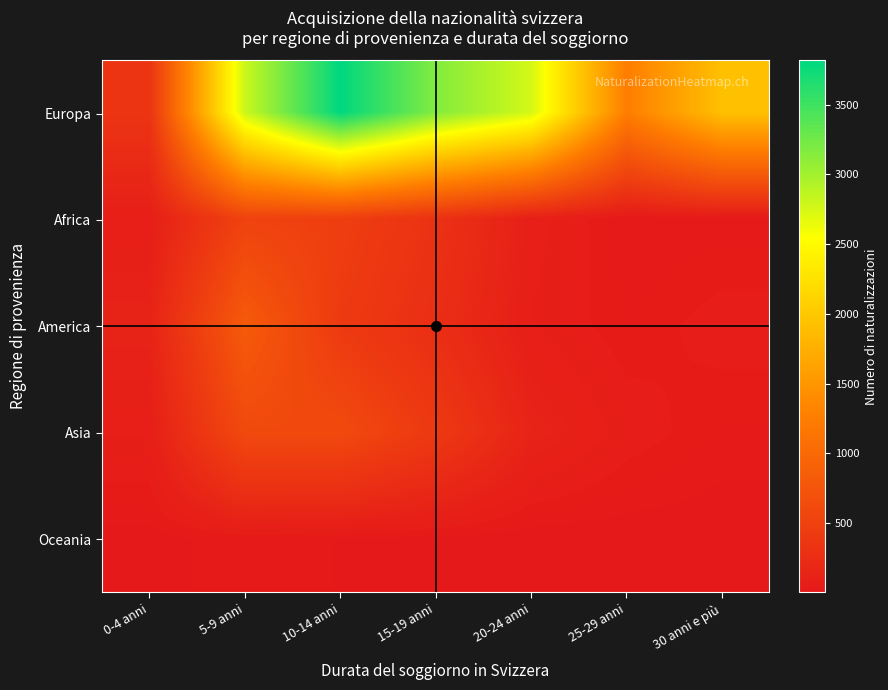

What is the total value across all series at 0-4 anni?

649